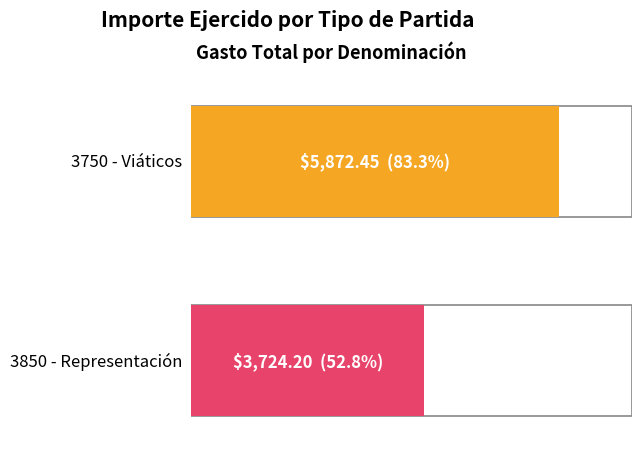

Is the value of Representación at 15 greater than the value of Viáticos at 9?

No